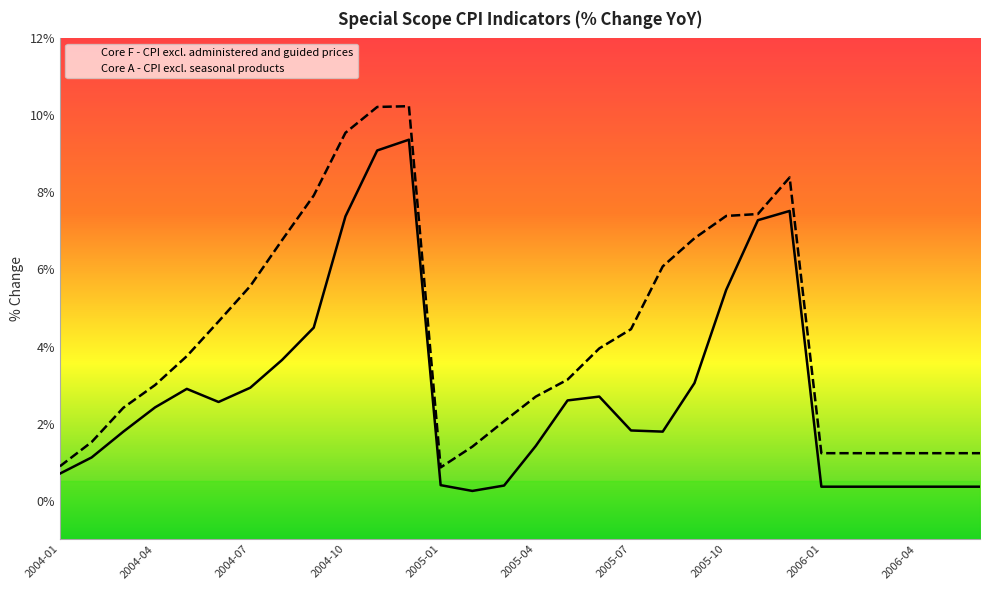

Which category has the lowest value in the Core F - CPI excl. administered and guided prices series?

2005-02